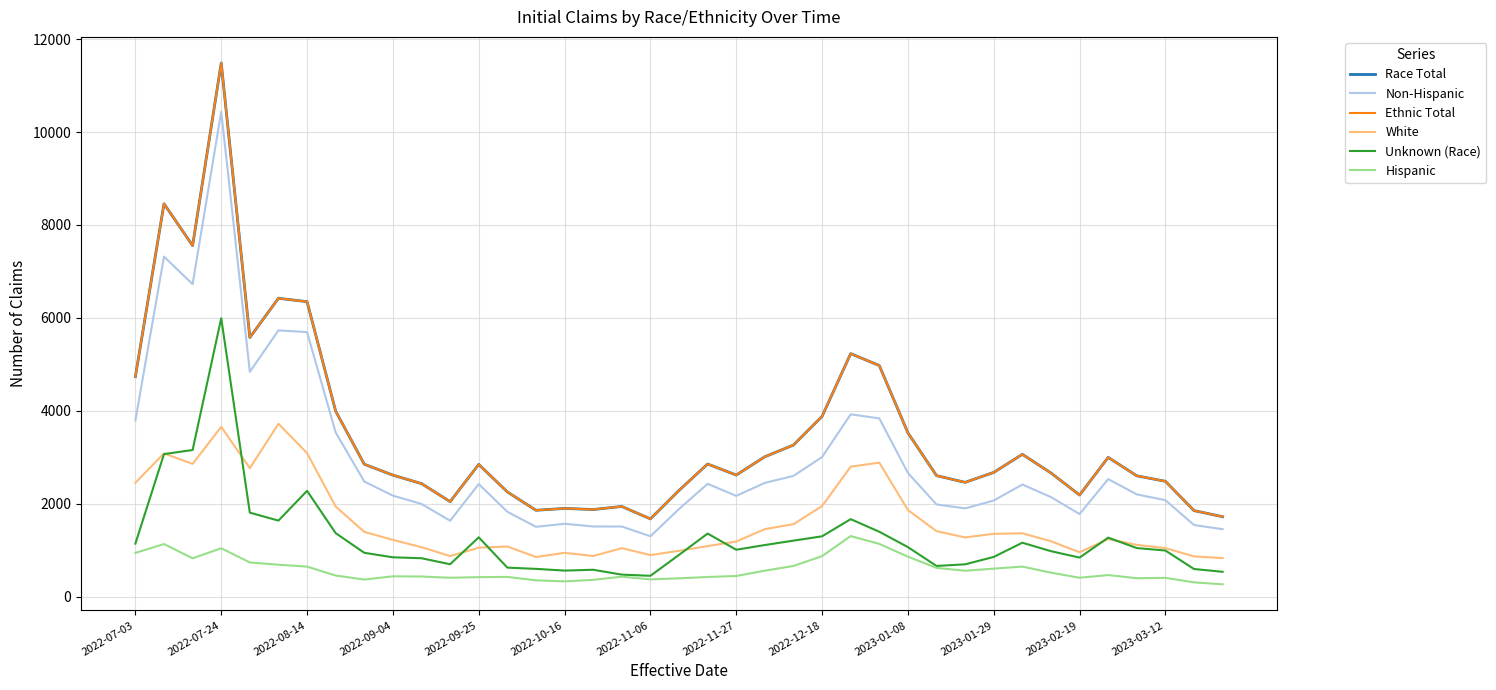

Does the chart have visible grid lines?

Yes